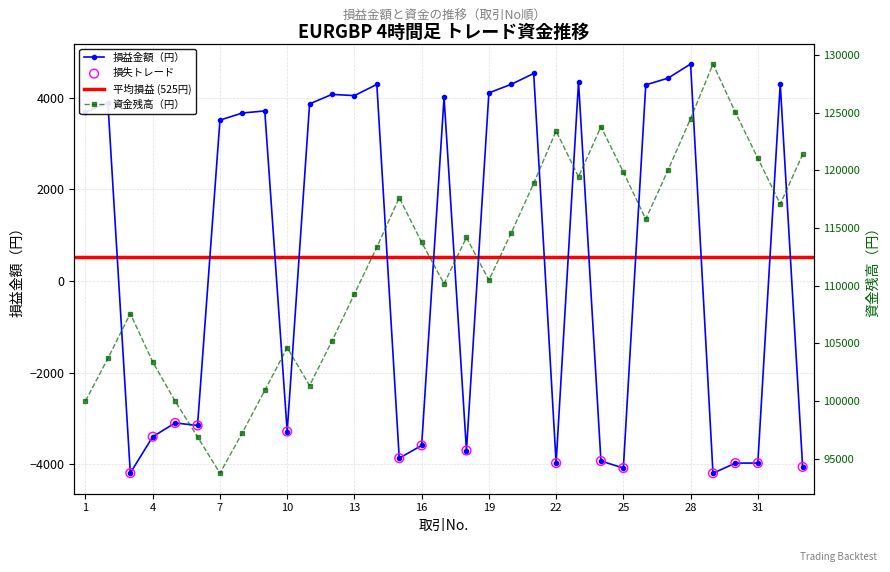

At which category is the sum across all series the highest?

28